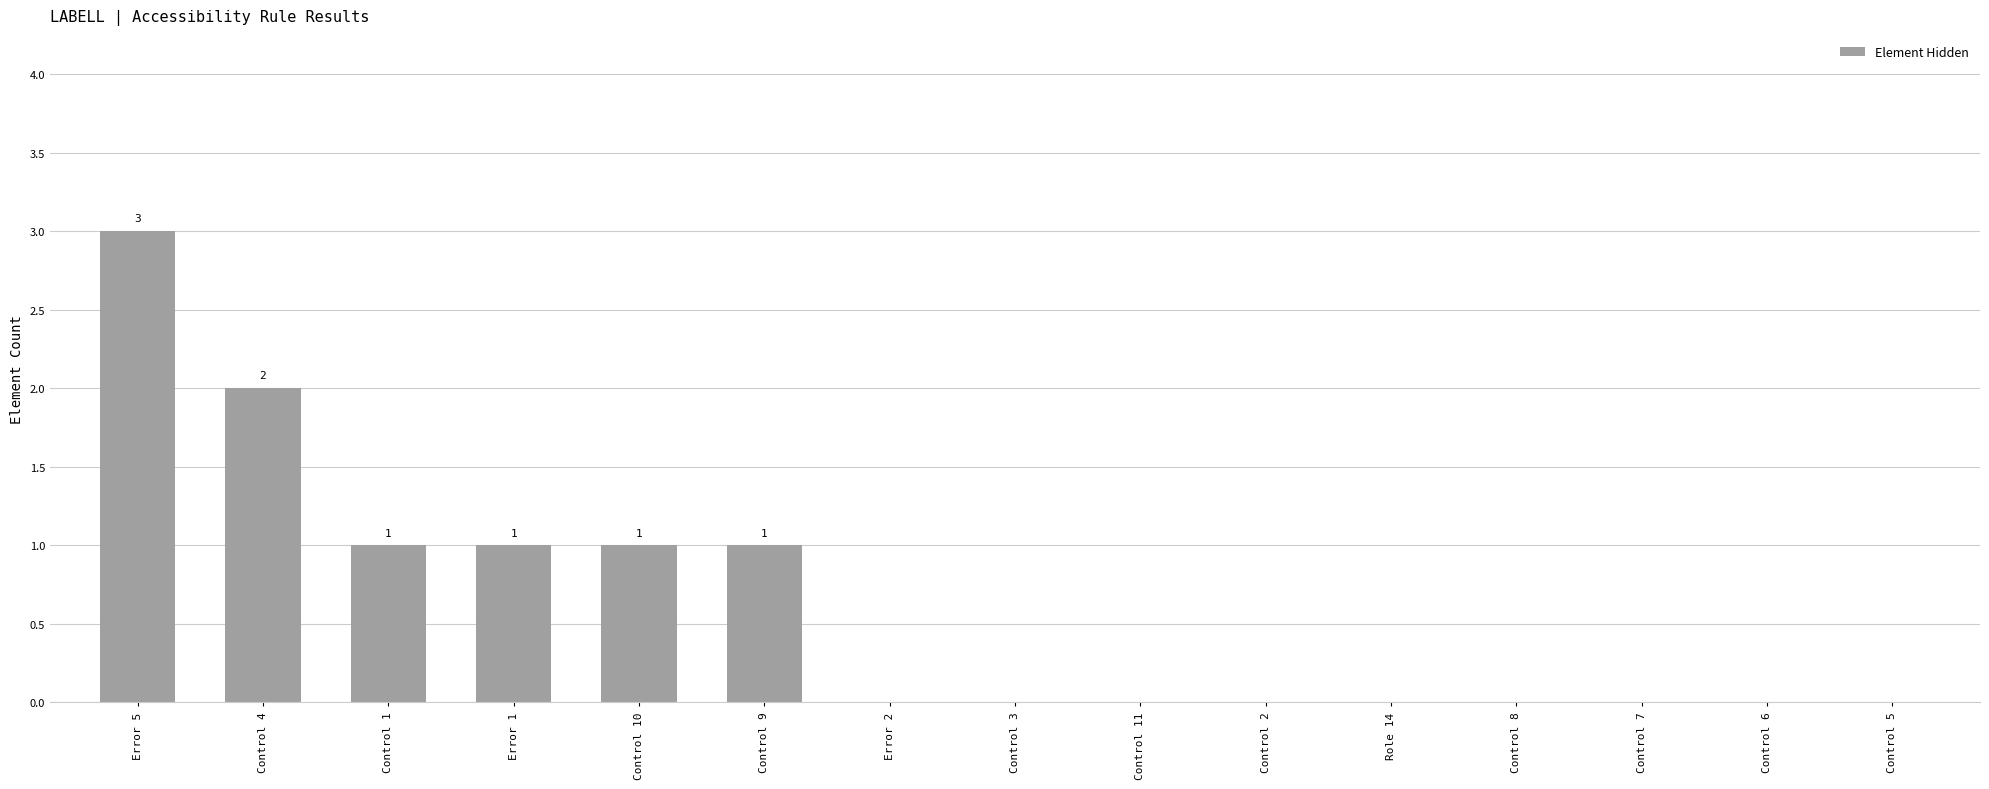

What is the greatest value displayed?

3